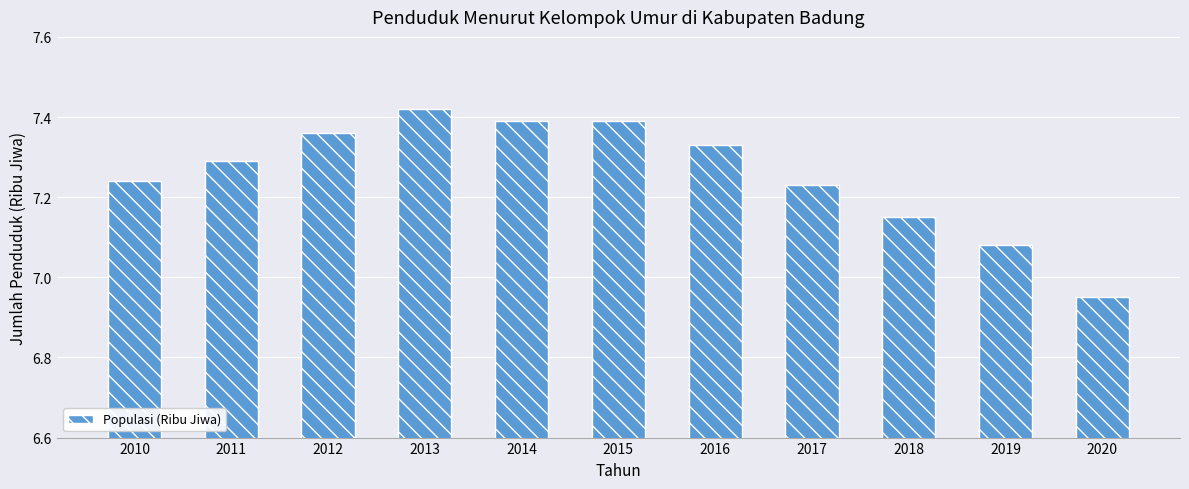

How many data points does each series have?

11